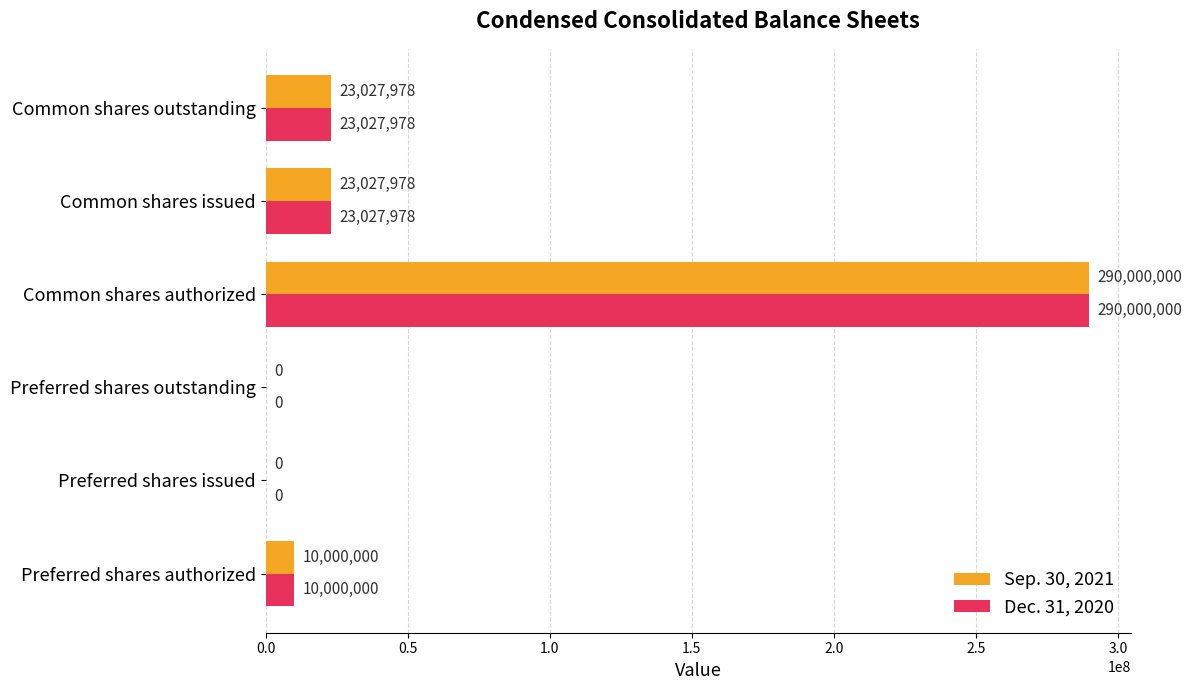

What is the maximum value shown in the chart?

290000000